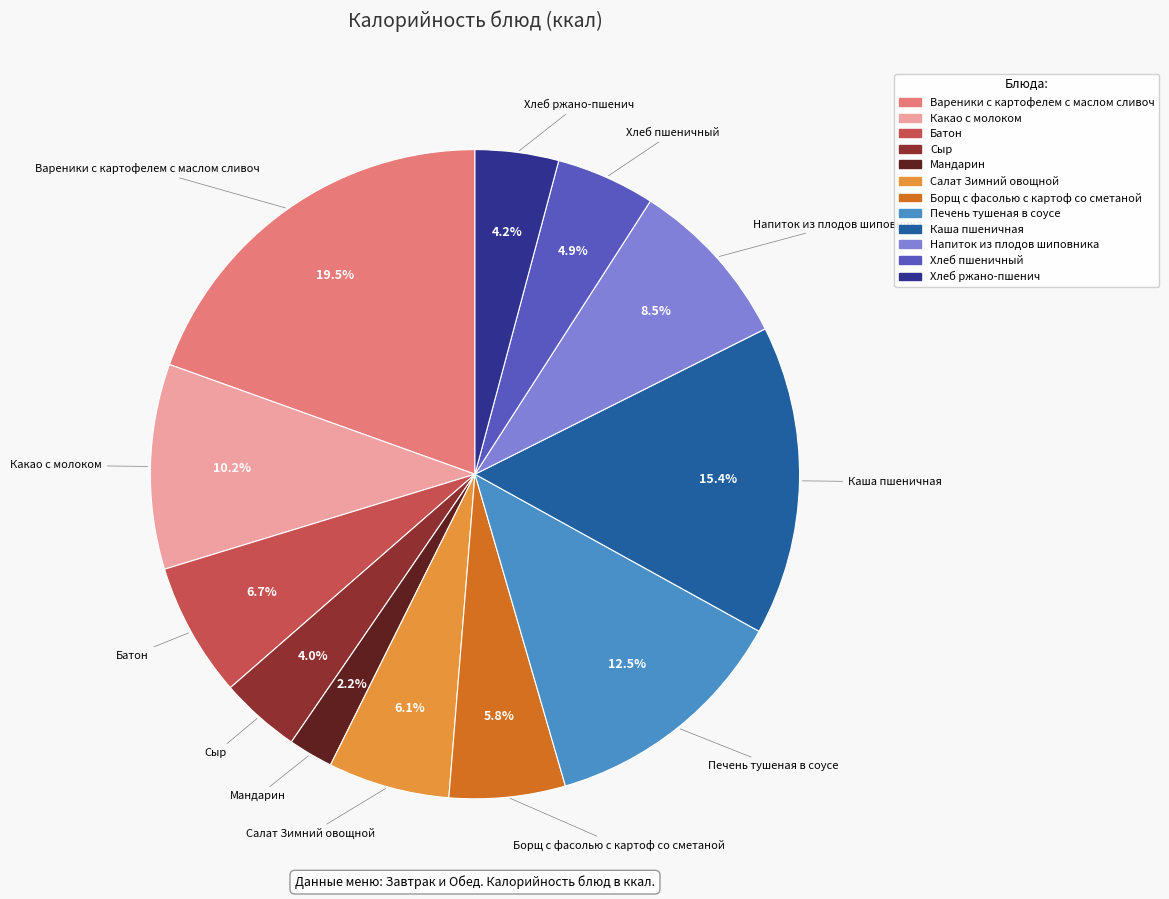

What is the ratio of the value at Хлеб пшеничный to the value at Печень тушеная в соусе?

0.4